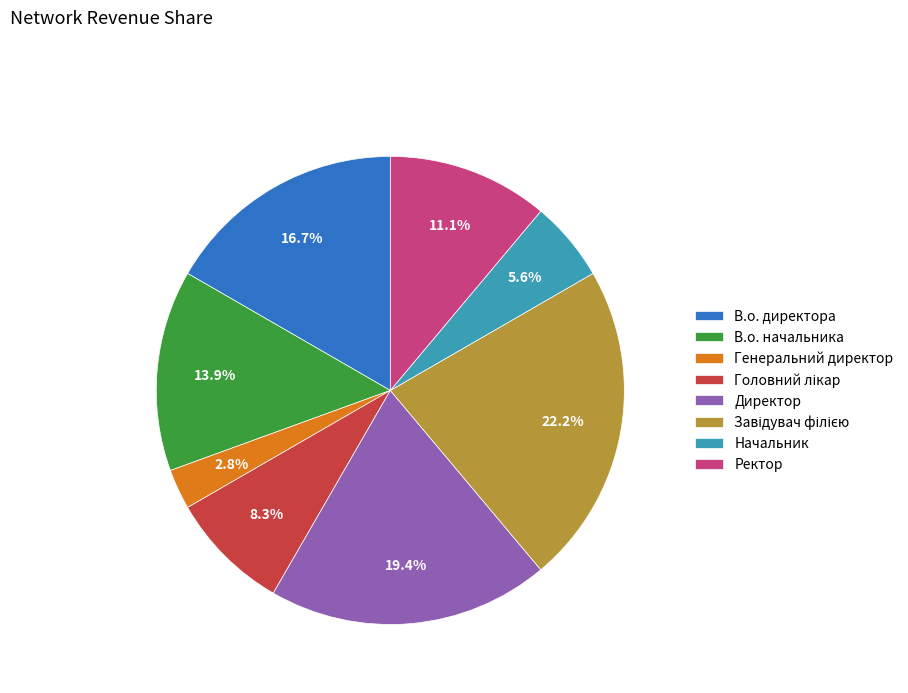

Which category has the smallest portion of the pie?

Генеральний директор